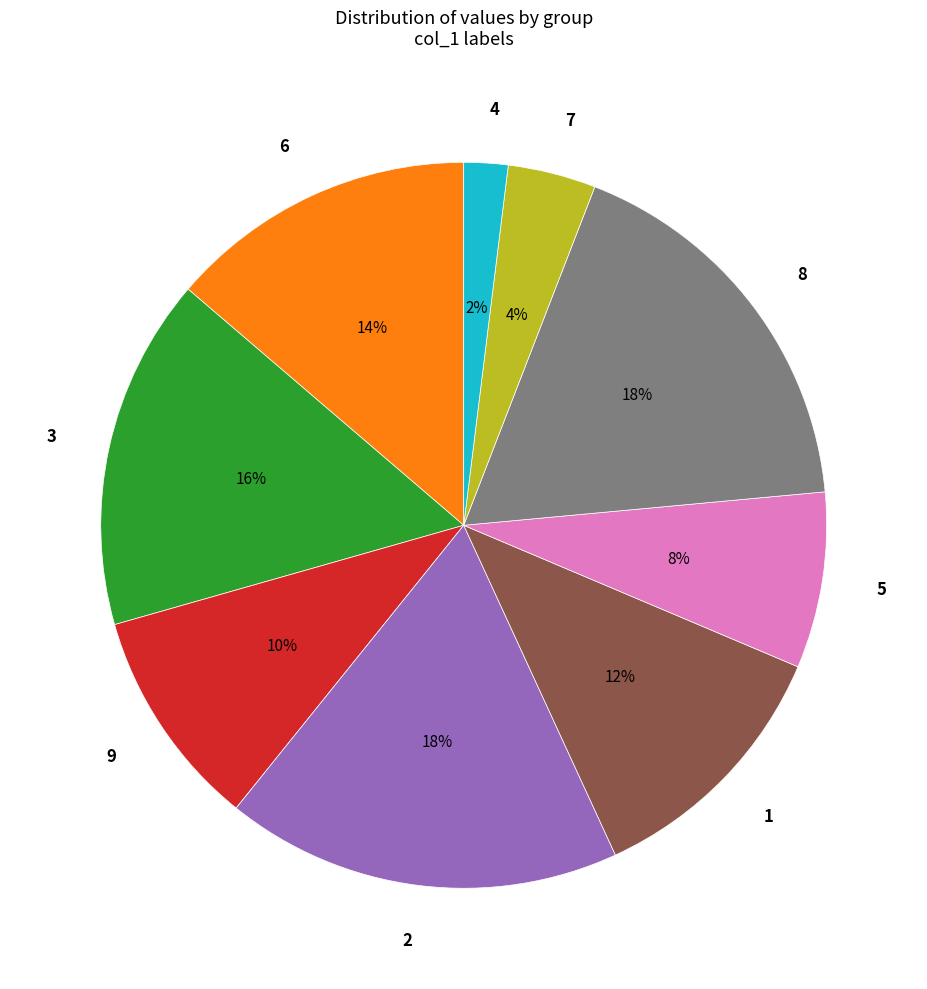

Which slice is the smallest?

4